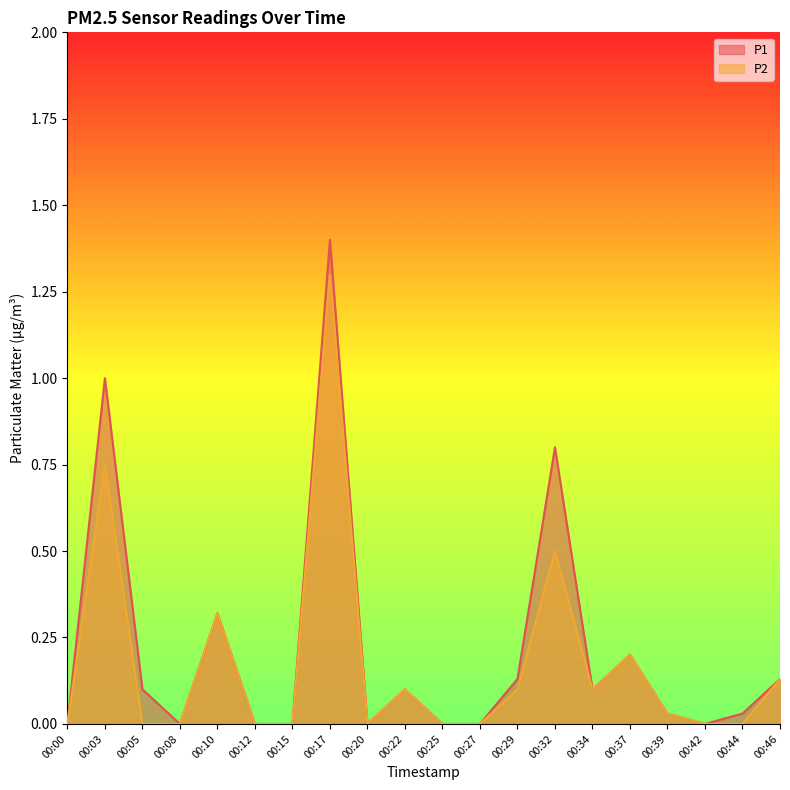

Reading left to right, what are all the values shown in this chart?

P1: 0.0	1.0	0.1	0.0	0.3	0.0	0.0	1.4	0.0	0.1	0.0	0.0	0.1	0.8	0.1	0.2	0.0	0.0	0.0	0.1
P2: 0.0	0.8	0.0	0.0	0.3	0.0	0.0	1.3	0.0	0.1	0.0	0.0	0.1	0.5	0.1	0.2	0.0	0.0	0.0	0.1